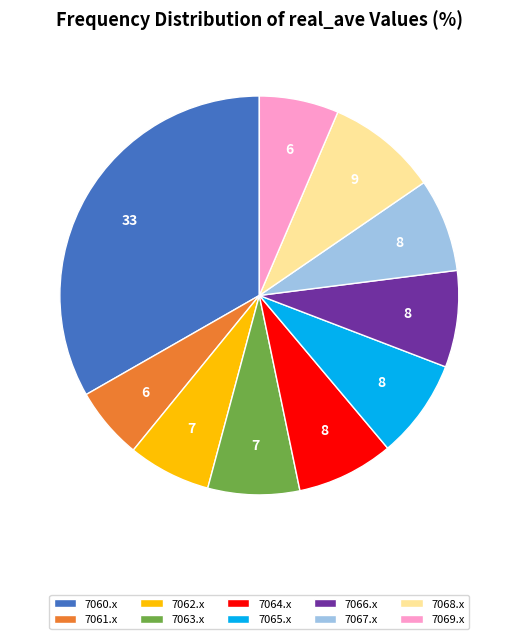

Is there any slice that represents more than half of the pie?

No